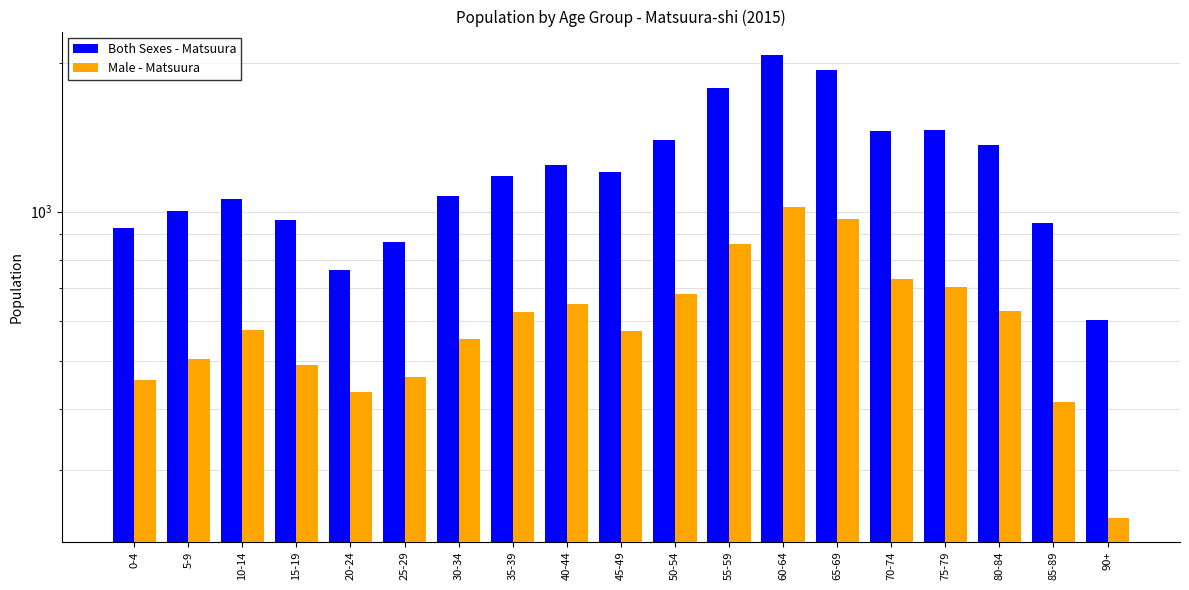

How many values in the Male - Matsuura series are below 577?

9